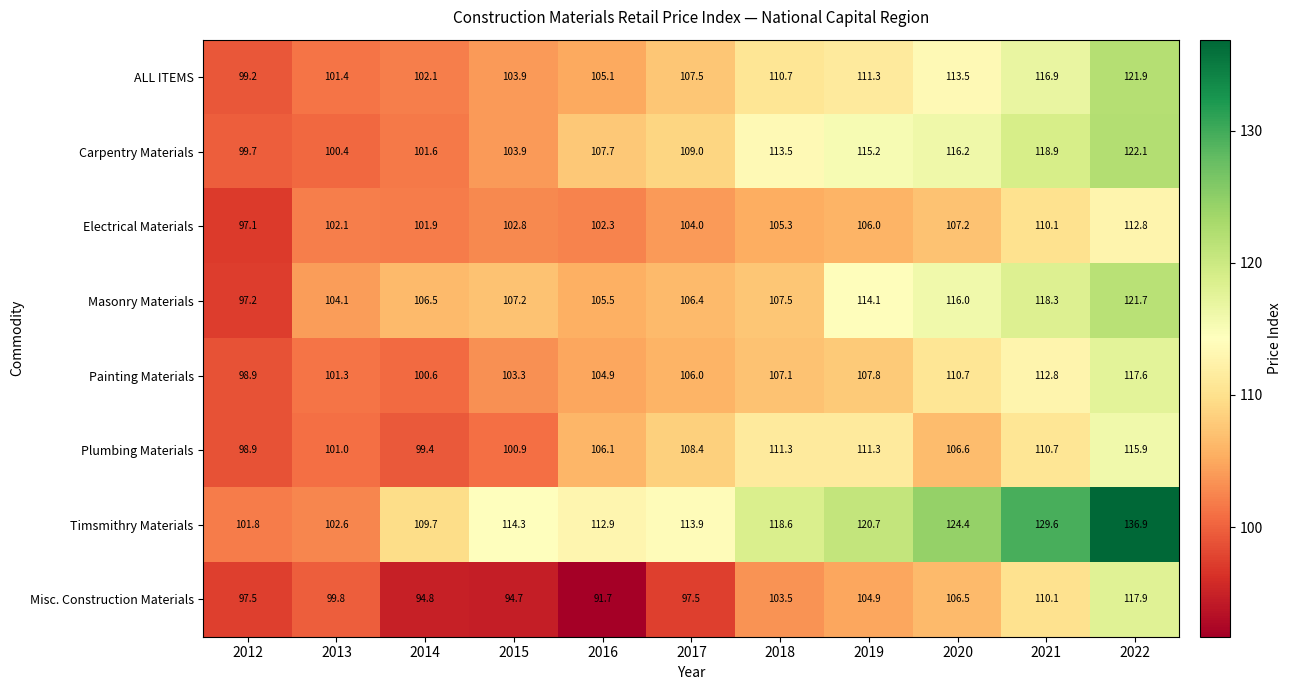

At which category does the chart reach its minimum across all series?

2016